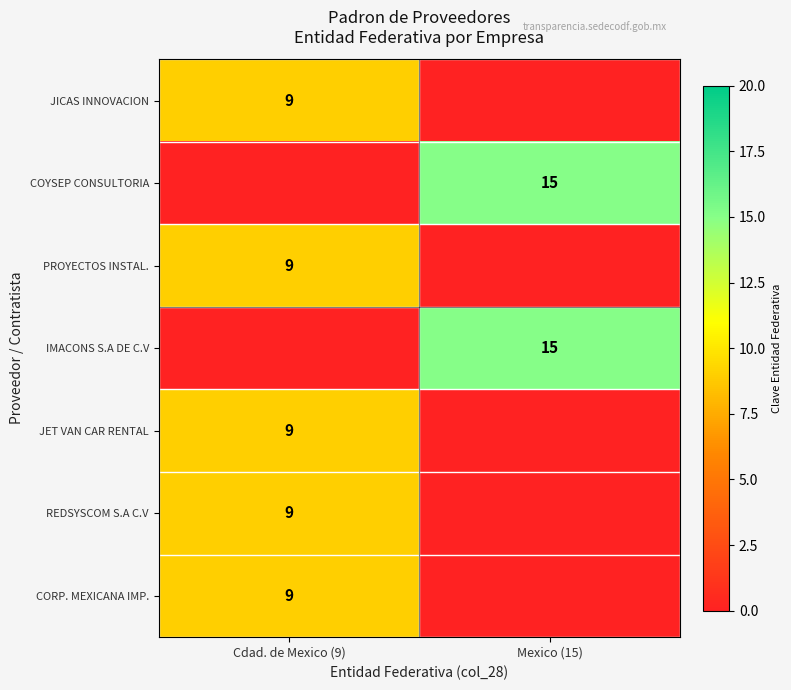

Between Mexico (15) and Cdad. de Mexico (9), which is larger?

Cdad. de Mexico (9)